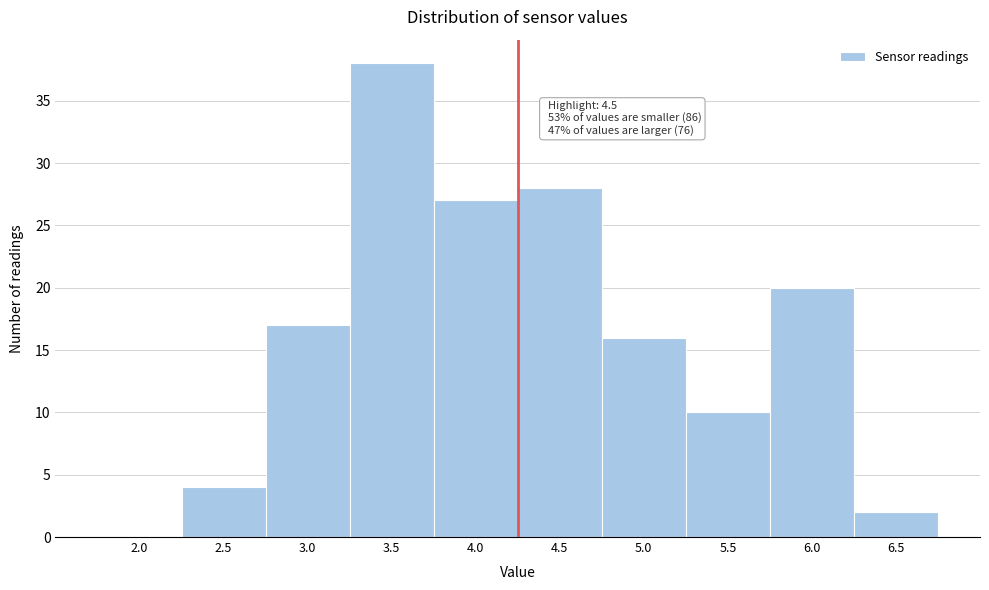

Reading left to right, list all the values displayed in this chart.

2.0=0	2.5=4	3.0=17	3.5=38	4.0=27	4.5=28	5.0=16	5.5=10	6.0=20	6.5=2